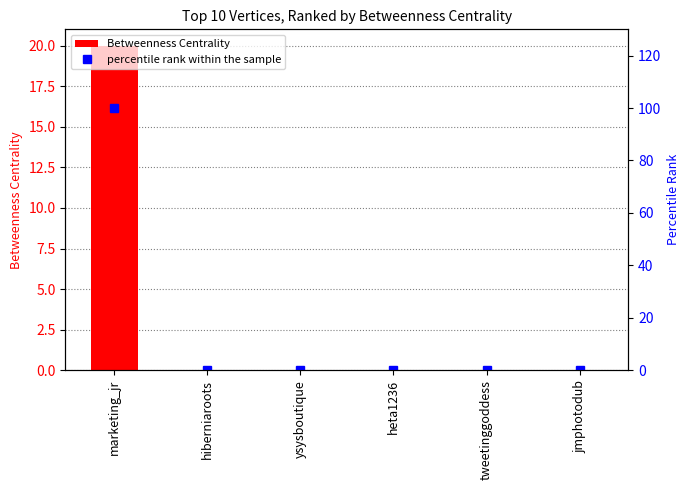

The value of percentile rank within the sample at heta1236 is 30. True or false?

False